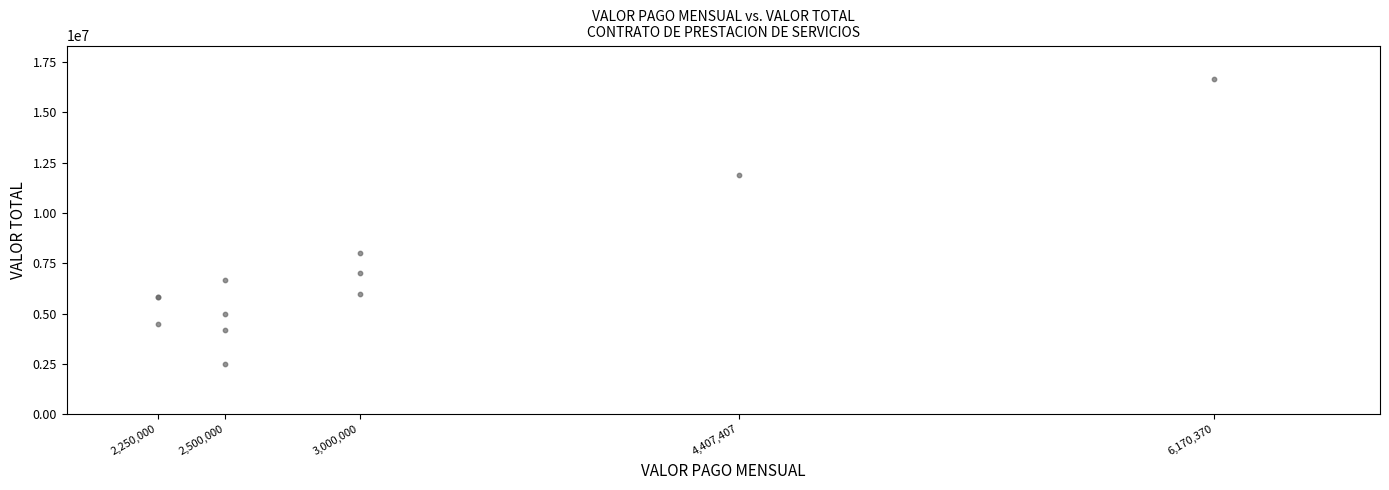

What Y value in the scatter plot is closest to 9580000?

8000000